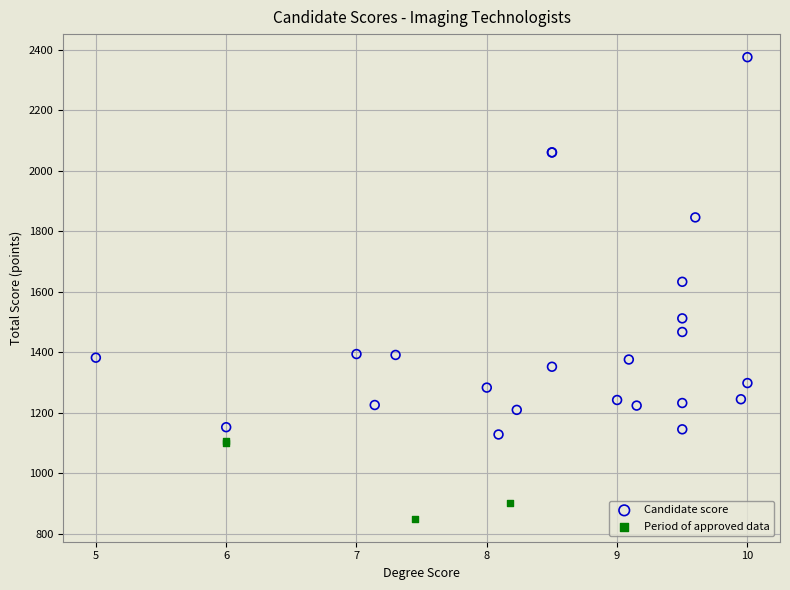

Which series reaches the maximum Y coordinate?

Candidate score